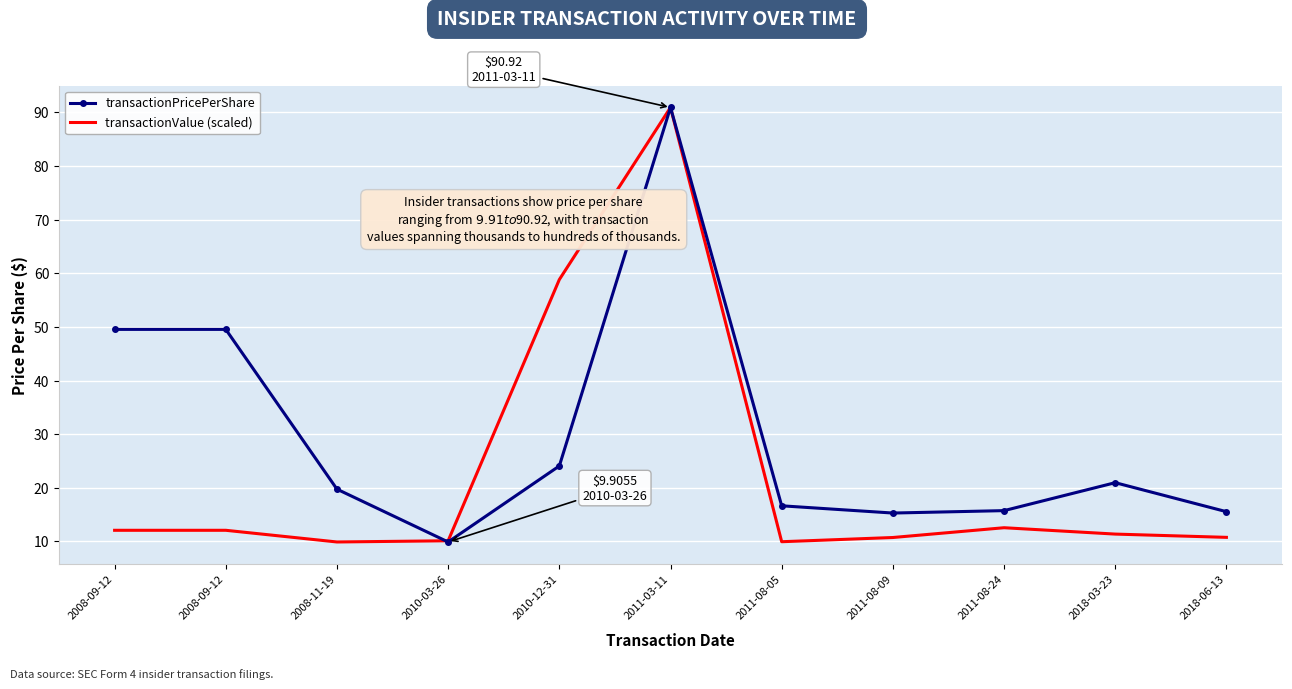

Is it true that transactionValue (scaled) equals 121.7 at 2011-03-11?

False